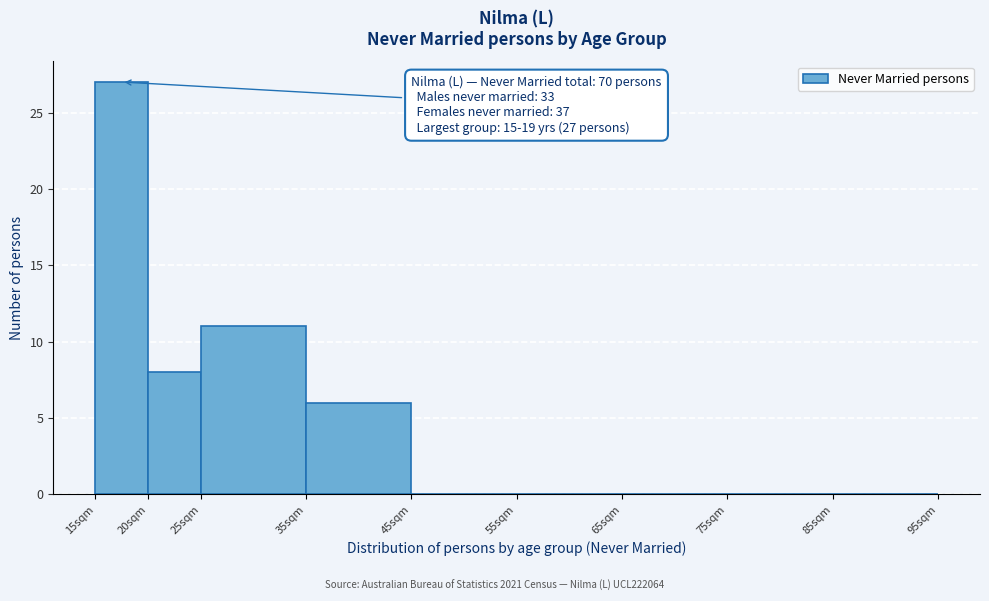

Over which range of the x-axis is the bar tallest?

15 to 20